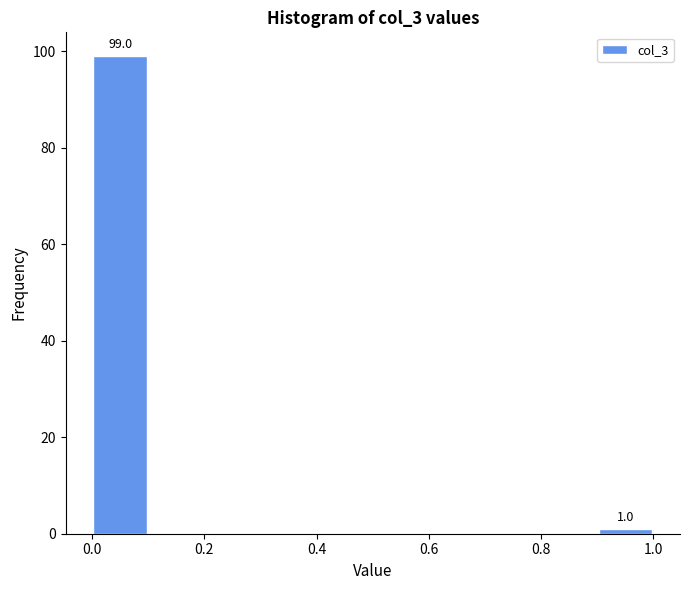

Which range on the x-axis has the tallest bar?

0.0 to 0.1